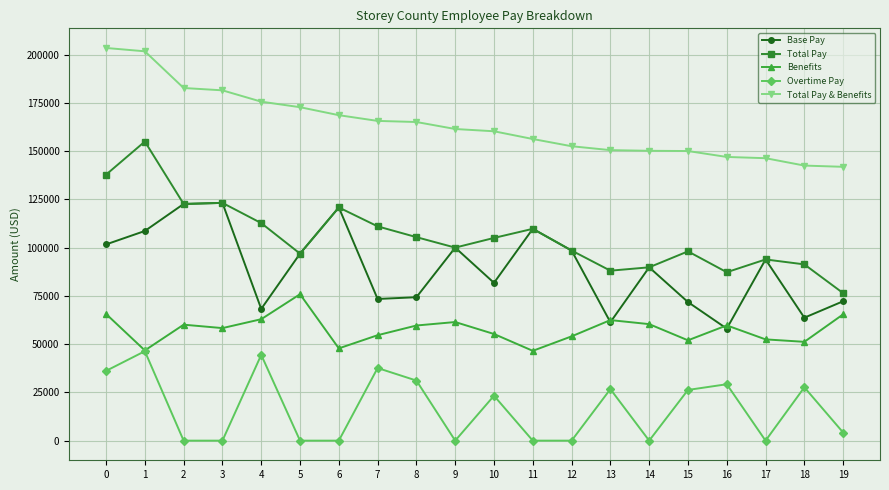

What is the sum of the Total Pay & Benefits values at 7 and 12?

318331.2